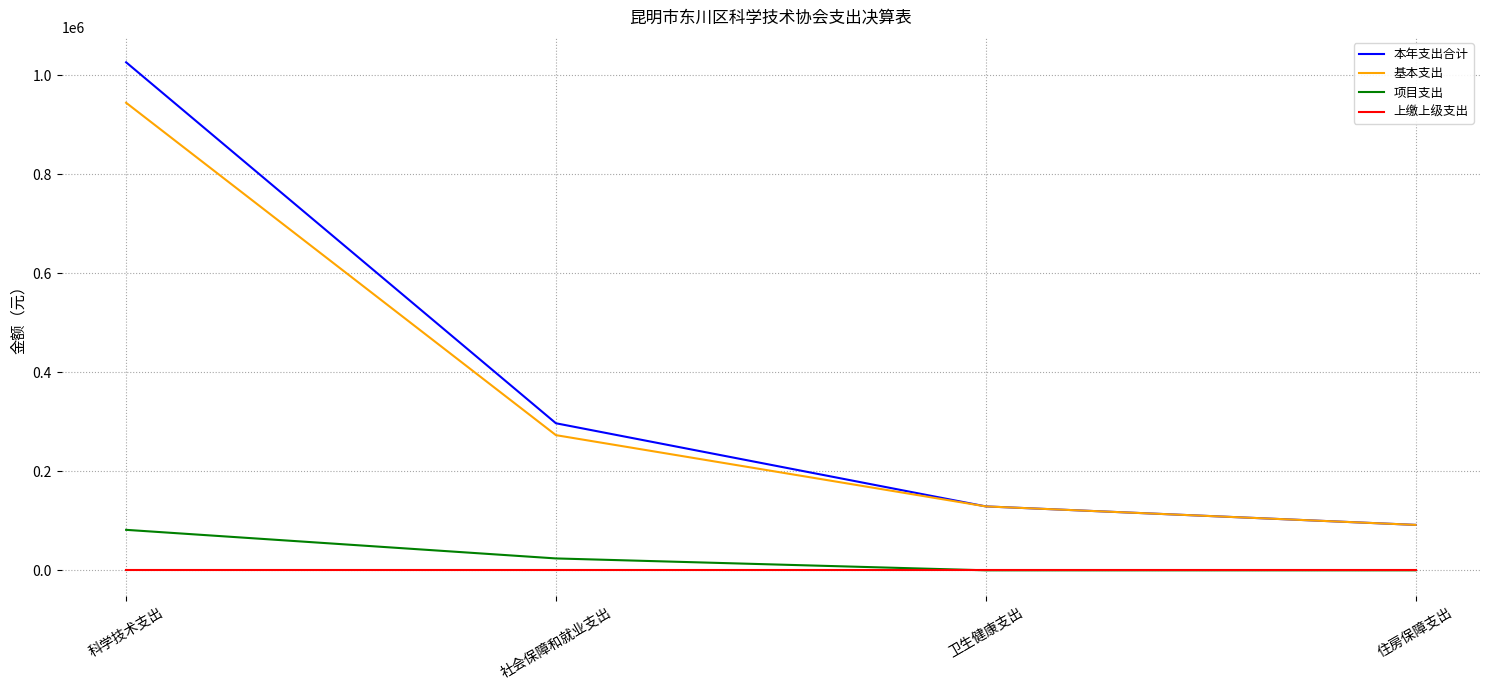

True or false: 项目支出 has more than 1 interior local peaks.

False